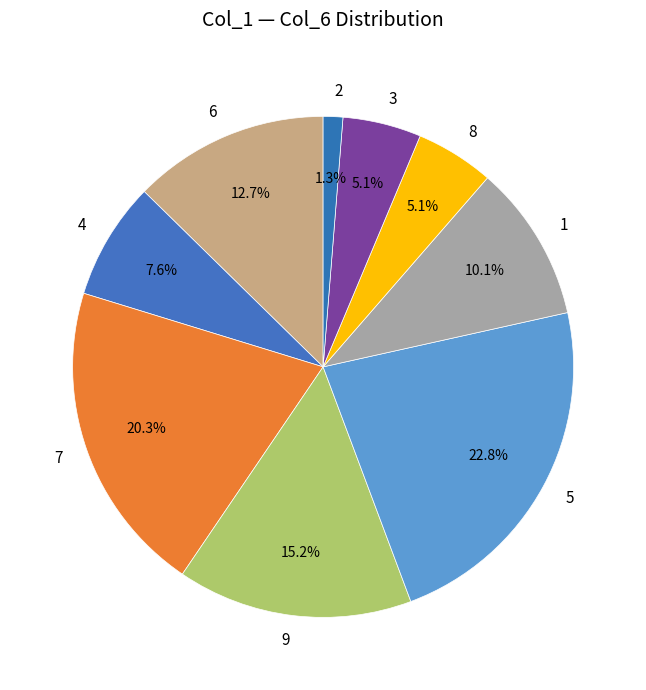

How many slices are in this pie chart?

9